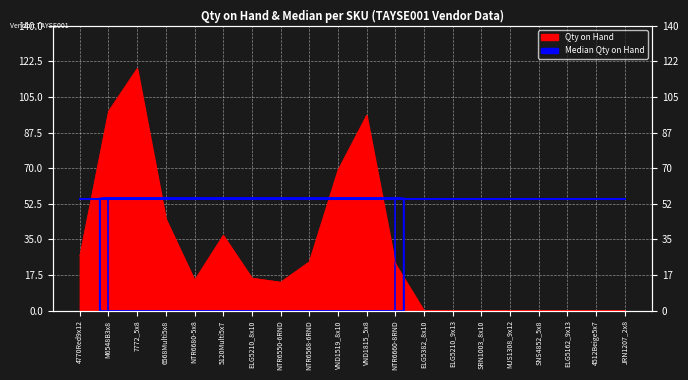

Is it true that the value at NTR6550-6RND is 14?

True